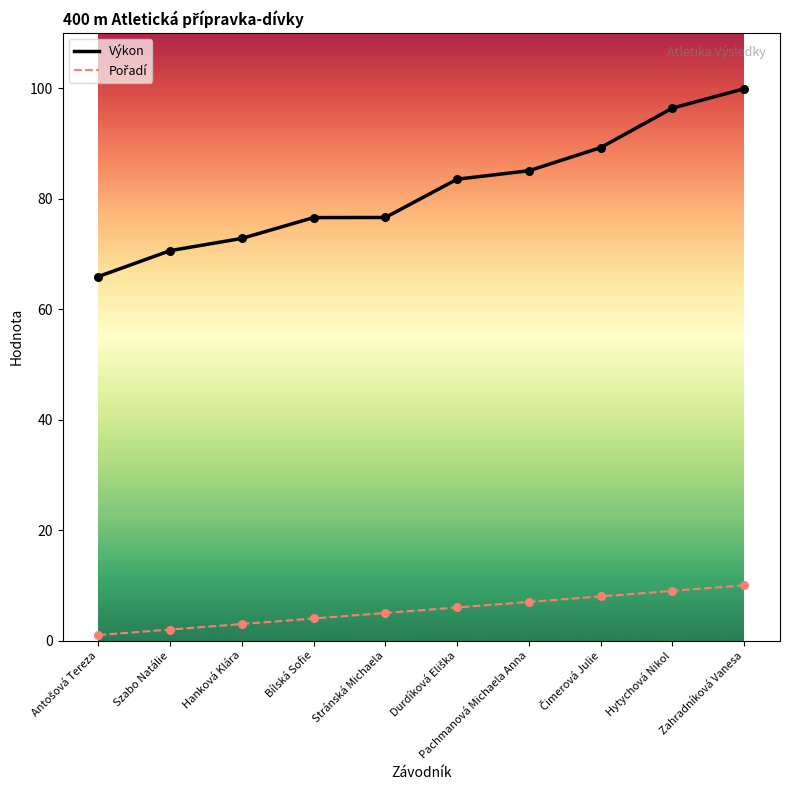

At which category is the sum across all series the highest?

Zahradníková Vanesa